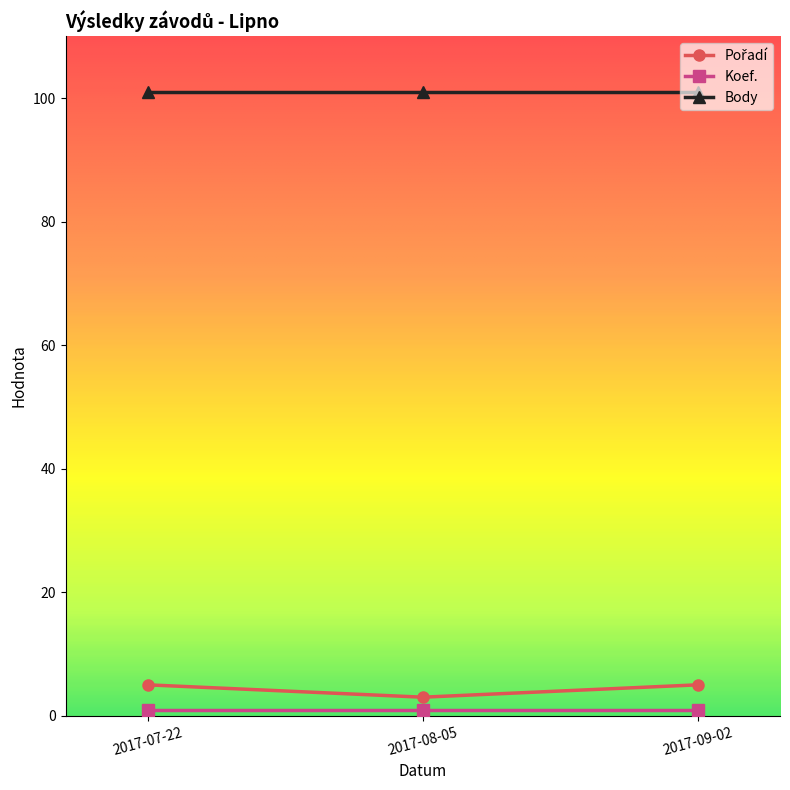

Is it true that Body equals 30 at 2017-08-05?

False